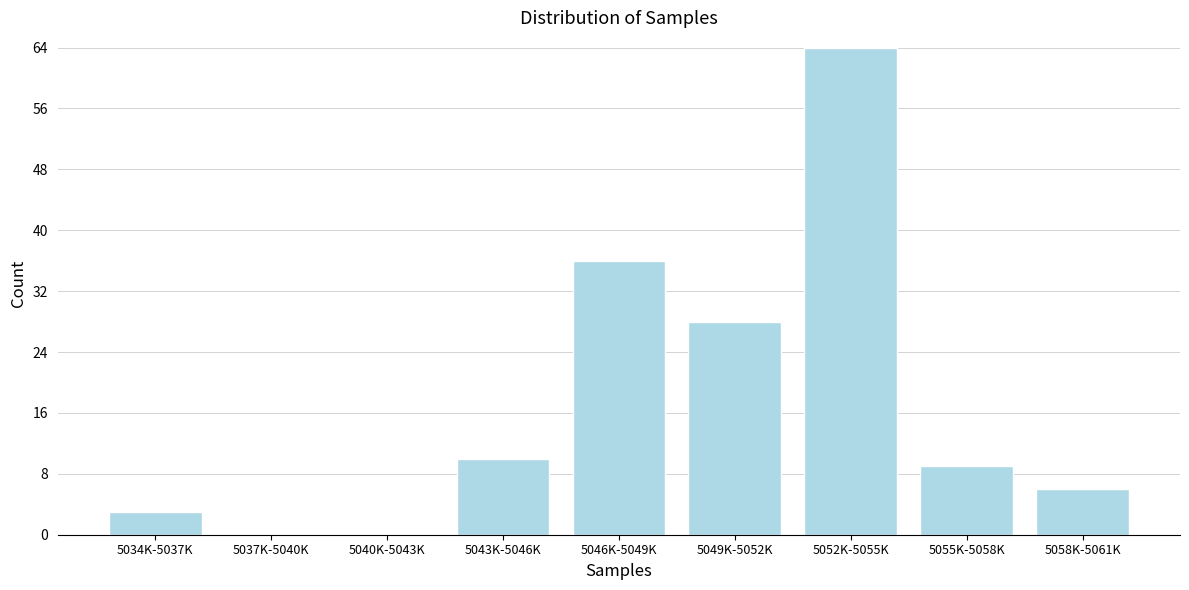

Reading left to right, what are all the values shown in this chart?

5034K-5037K=3	5037K-5040K=0	5040K-5043K=0	5043K-5046K=10	5046K-5049K=36	5049K-5052K=28	5052K-5055K=64	5055K-5058K=9	5058K-5061K=6